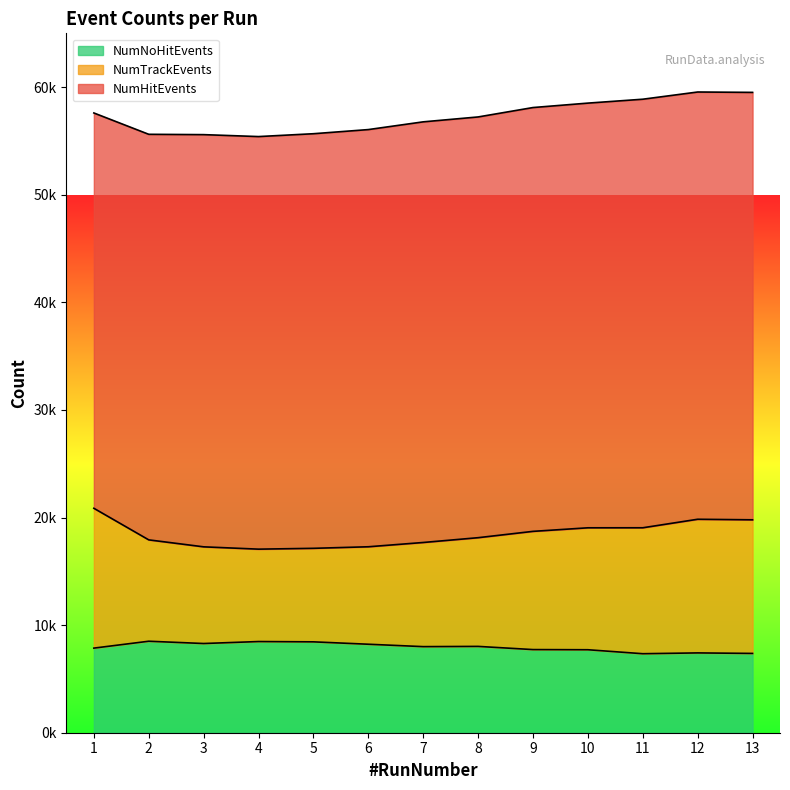

What are all the series names shown in the legend?

NumNoHitEvents, NumTrackEvents, NumHitEvents